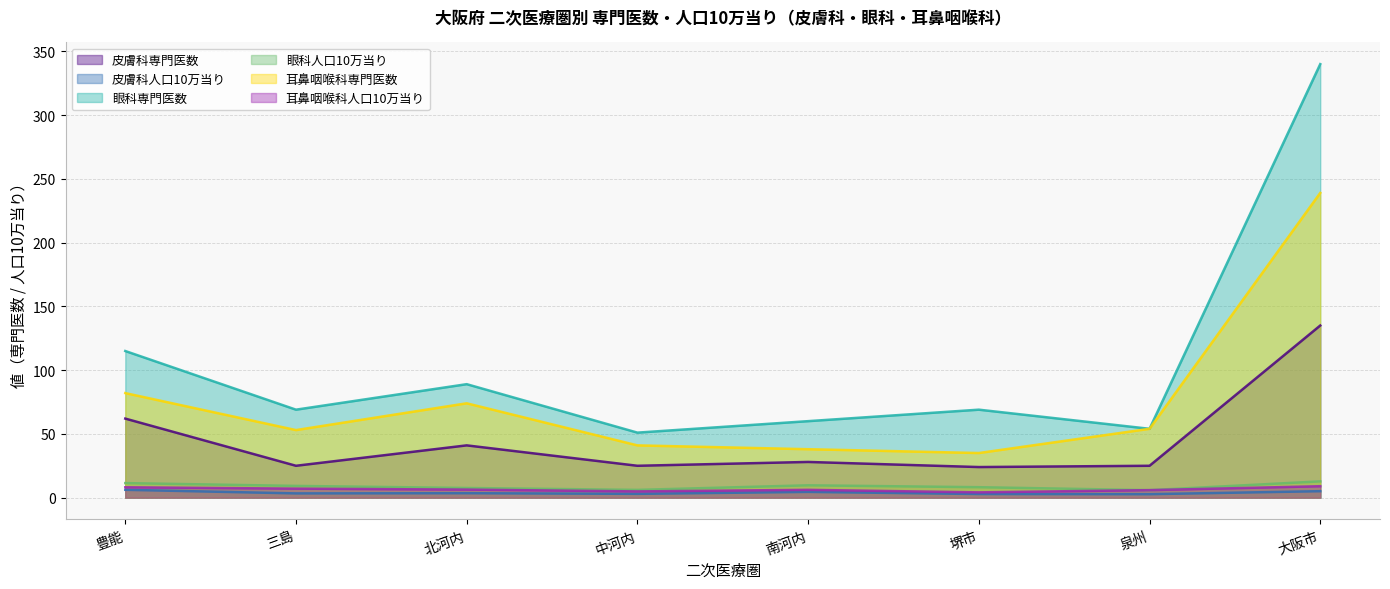

What is the sum of the 眼科専門医数 values at 泉州 and 北河内?

143.0